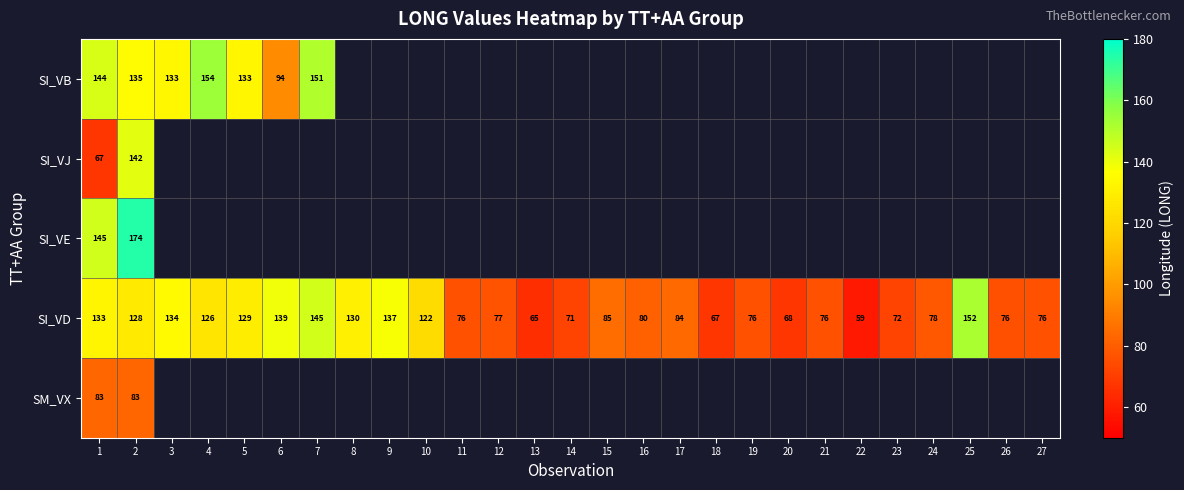

Between 1 and 4, which is larger?

4